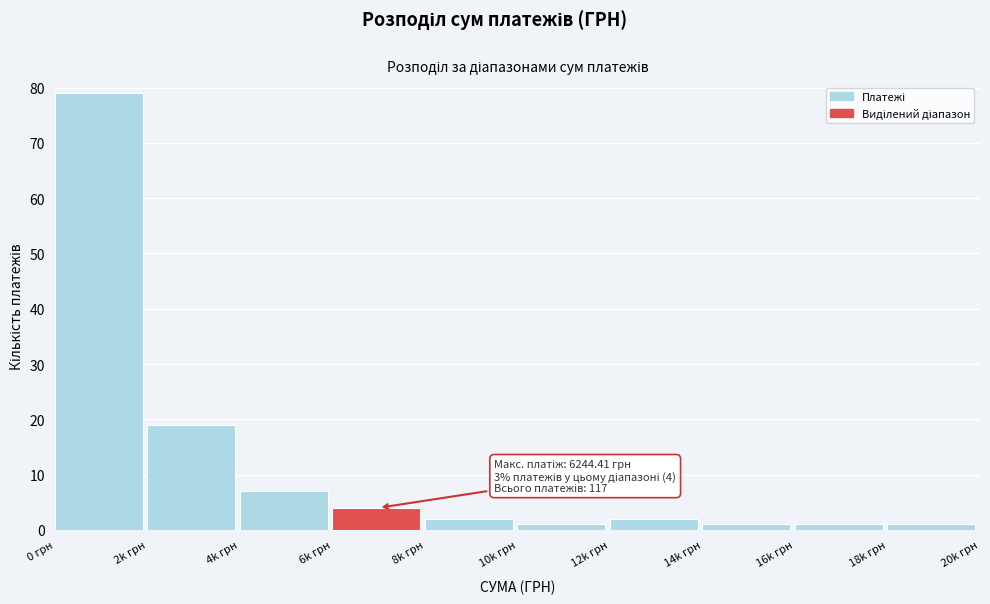

Reading left to right, list all the values displayed in this chart.

79	19	7	4	2	1	2	1	1	1